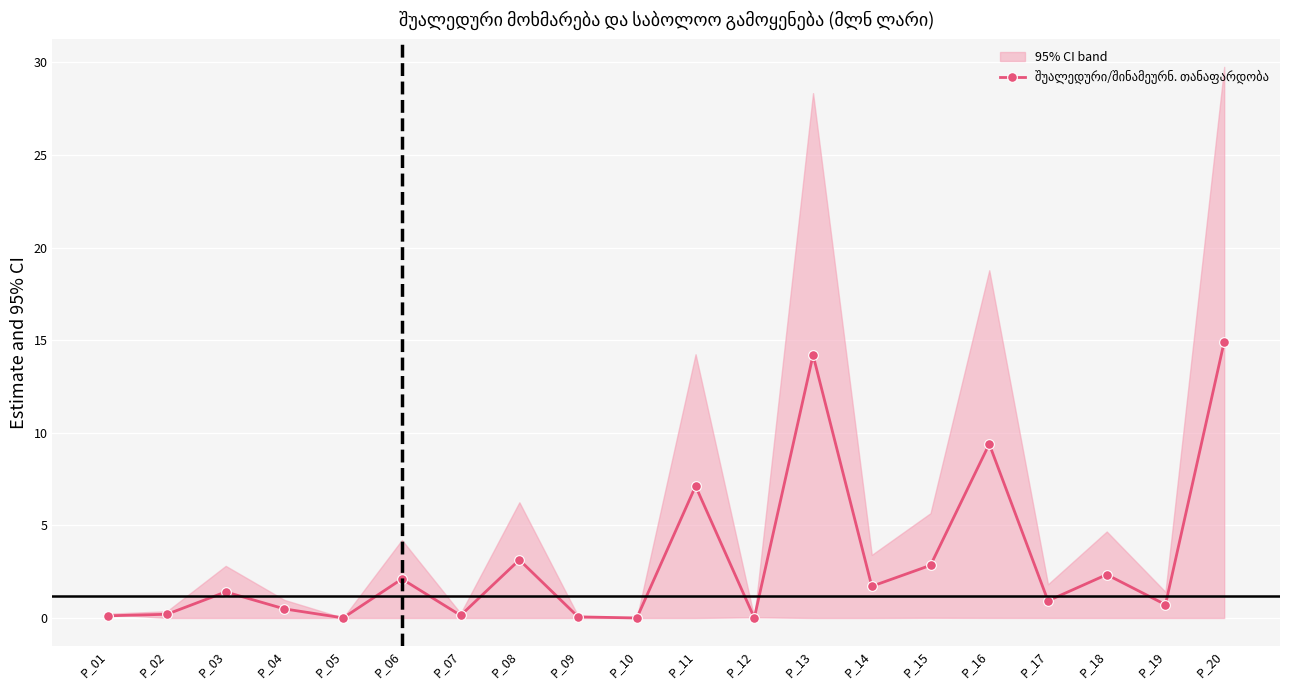

Is it true that the value at P_07 is 0.1?

False